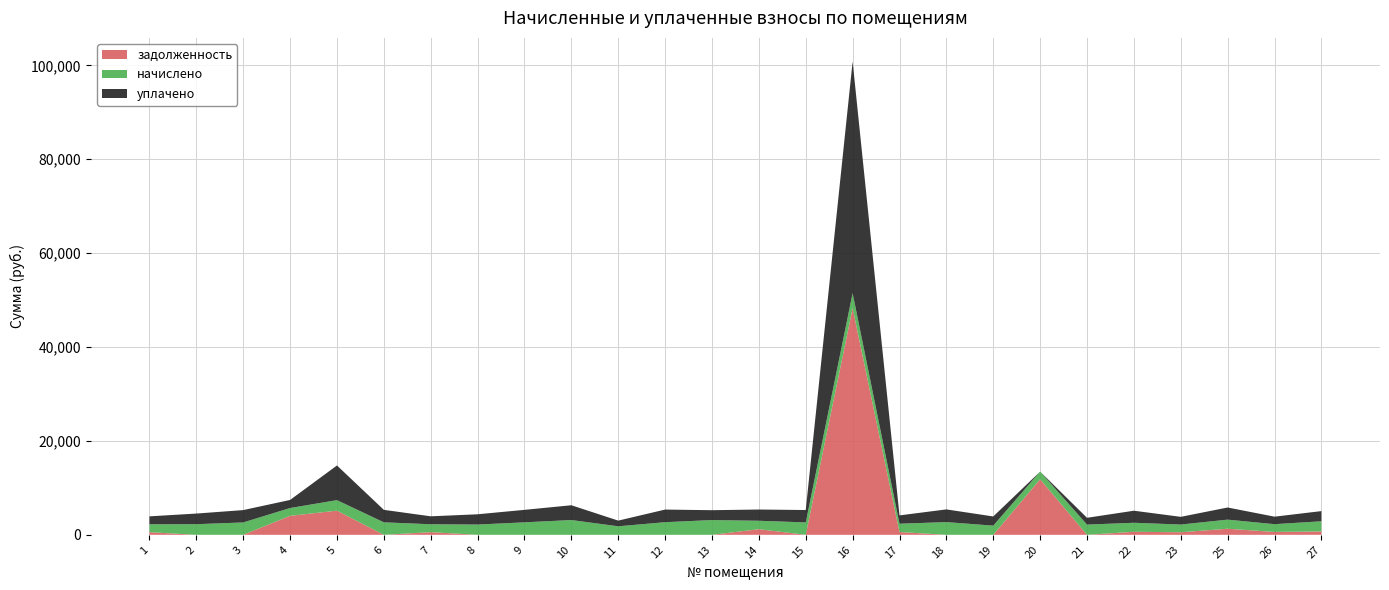

What is the maximum value for задолженность?

48272.2